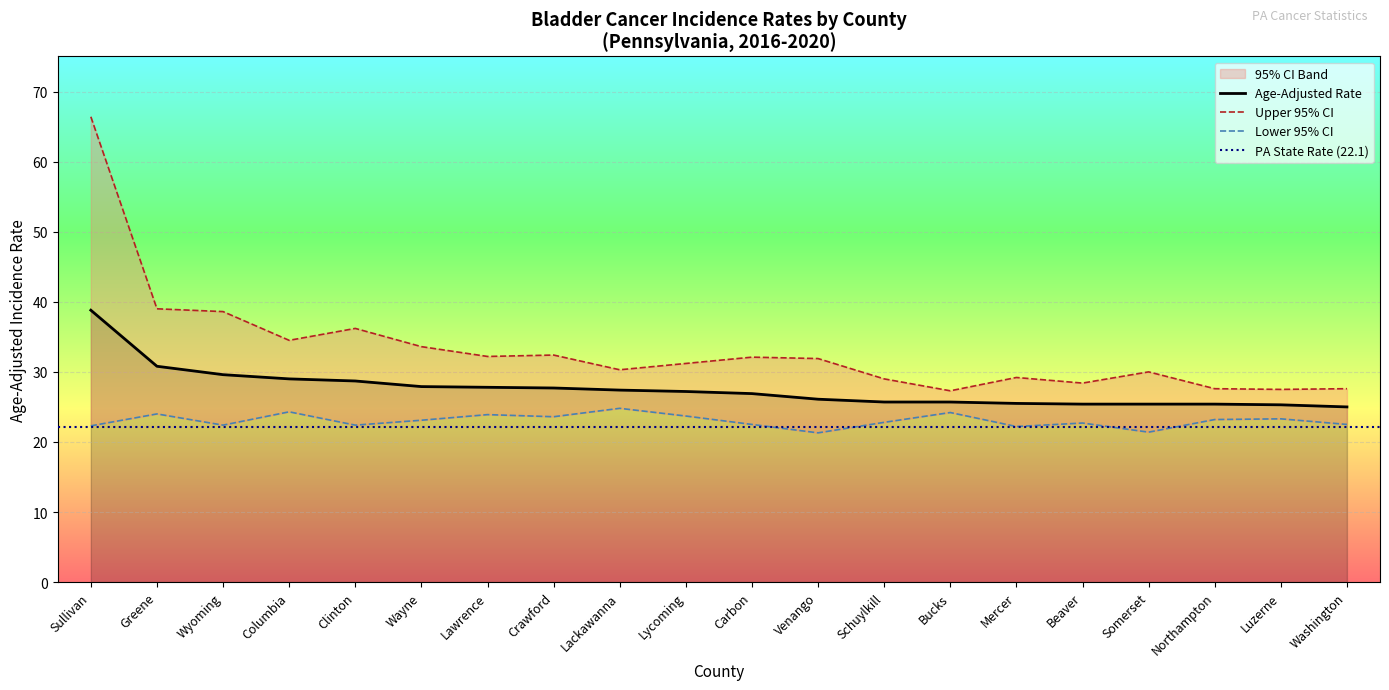

Reading left to right, list all the values displayed in this chart.

Age-Adjusted Rate: Sullivan=38.8	Greene=30.8	Wyoming=29.6	Columbia=29.0	Clinton=28.7	Wayne=27.9	Lawrence=27.8	Crawford=27.7	Lackawanna=27.4	Lycoming=27.2	Carbon=26.9	Venango=26.1	Schuylkill=25.7	Bucks=25.7	Mercer=25.5	Beaver=25.4	Somerset=25.4	Northampton=25.4	Luzerne=25.3	Washington=25.0
Upper 95% CI: Sullivan=66.4	Greene=39.0	Wyoming=38.6	Columbia=34.5	Clinton=36.2	Wayne=33.6	Lawrence=32.2	Crawford=32.4	Lackawanna=30.3	Lycoming=31.2	Carbon=32.1	Venango=31.9	Schuylkill=29.0	Bucks=27.3	Mercer=29.2	Beaver=28.4	Somerset=30.0	Northampton=27.6	Luzerne=27.5	Washington=27.6
Lower 95% CI: Sullivan=22.3	Greene=24.0	Wyoming=22.4	Columbia=24.3	Clinton=22.4	Wayne=23.1	Lawrence=23.9	Crawford=23.6	Lackawanna=24.8	Lycoming=23.7	Carbon=22.5	Venango=21.3	Schuylkill=22.8	Bucks=24.2	Mercer=22.2	Beaver=22.7	Somerset=21.4	Northampton=23.2	Luzerne=23.3	Washington=22.5